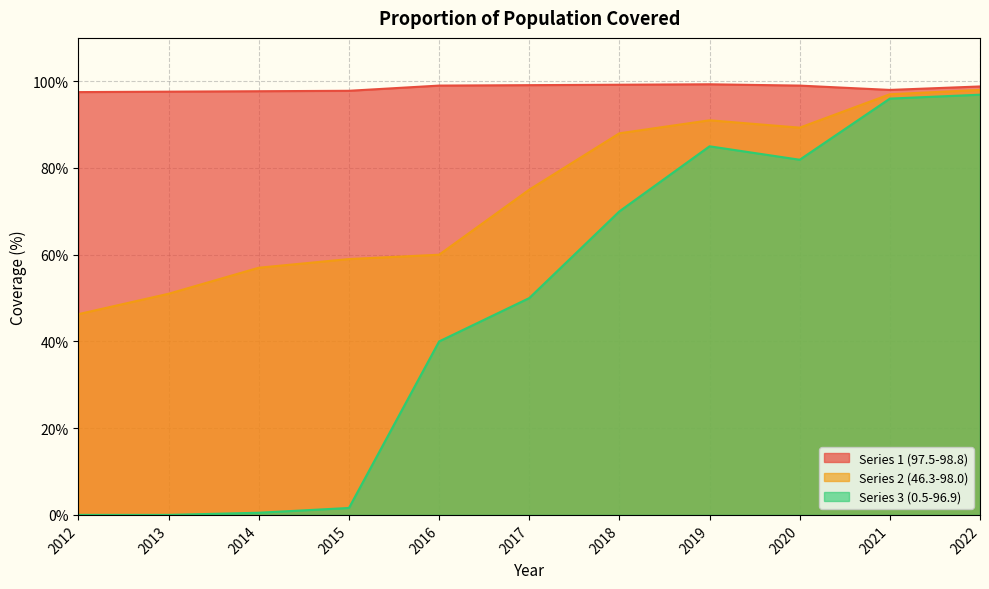

How many lines are shown in the chart?

3